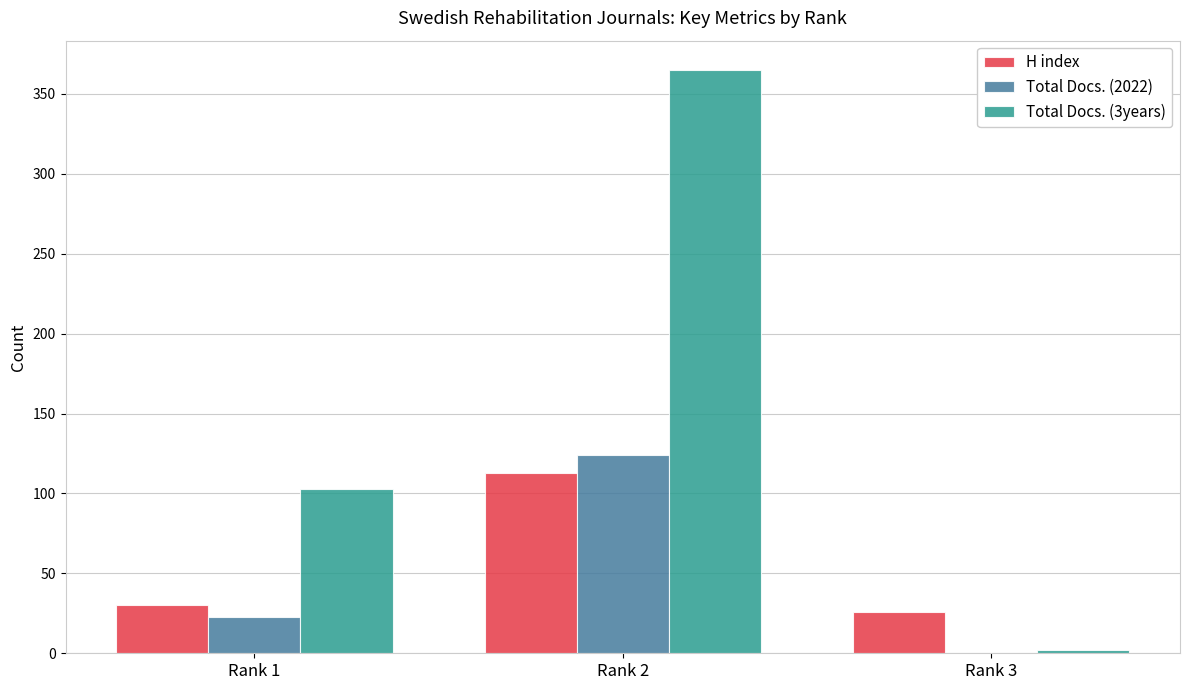

Reading left to right, transcribe all the data shown in this chart.

H index: Rank 1=30	Rank 2=113	Rank 3=26
Total Docs. (2022): Rank 1=23	Rank 2=124	Rank 3=0
Total Docs. (3years): Rank 1=103	Rank 2=365	Rank 3=2